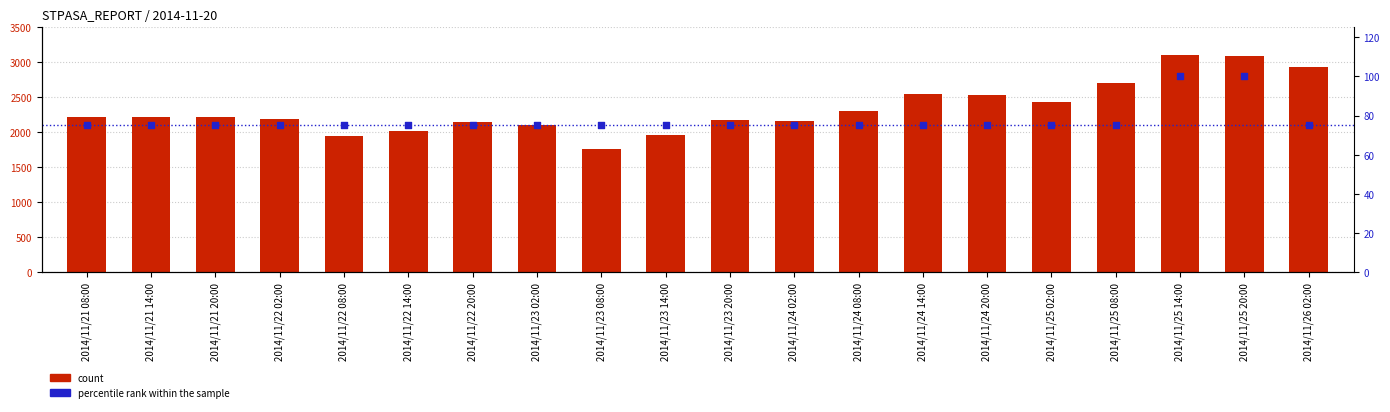

At how many categories does at least one series exceed 1338?

20